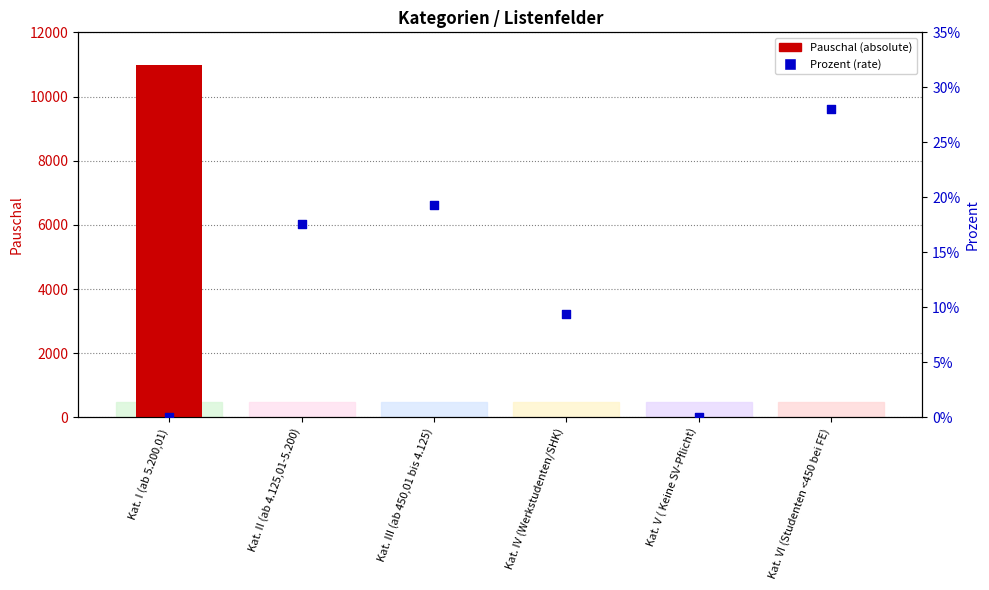

What is the total value across all series at Kat. I (ab 5.200,01)?

10968.0